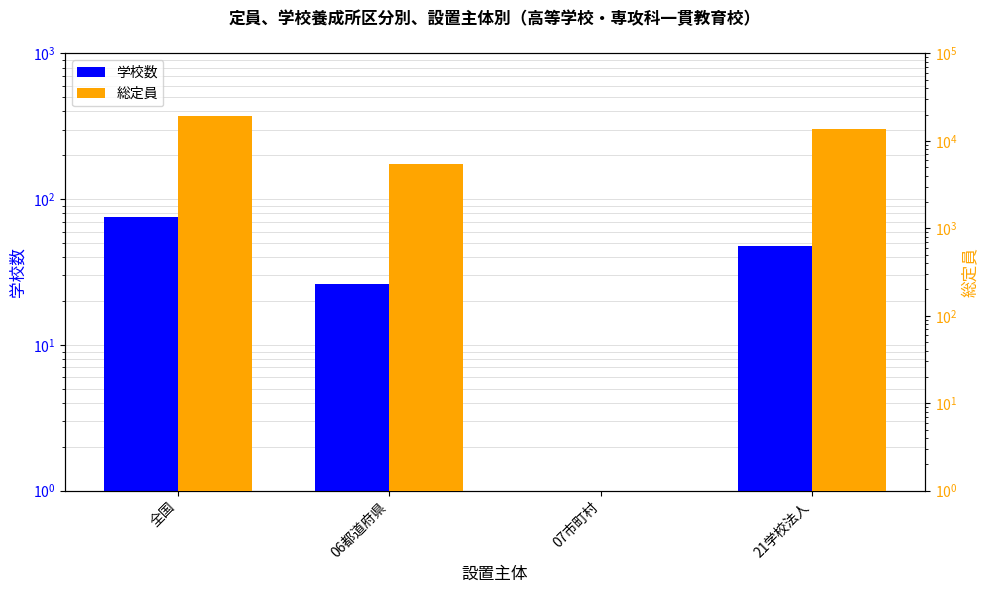

What is the sum of all 総定員 values?

38451